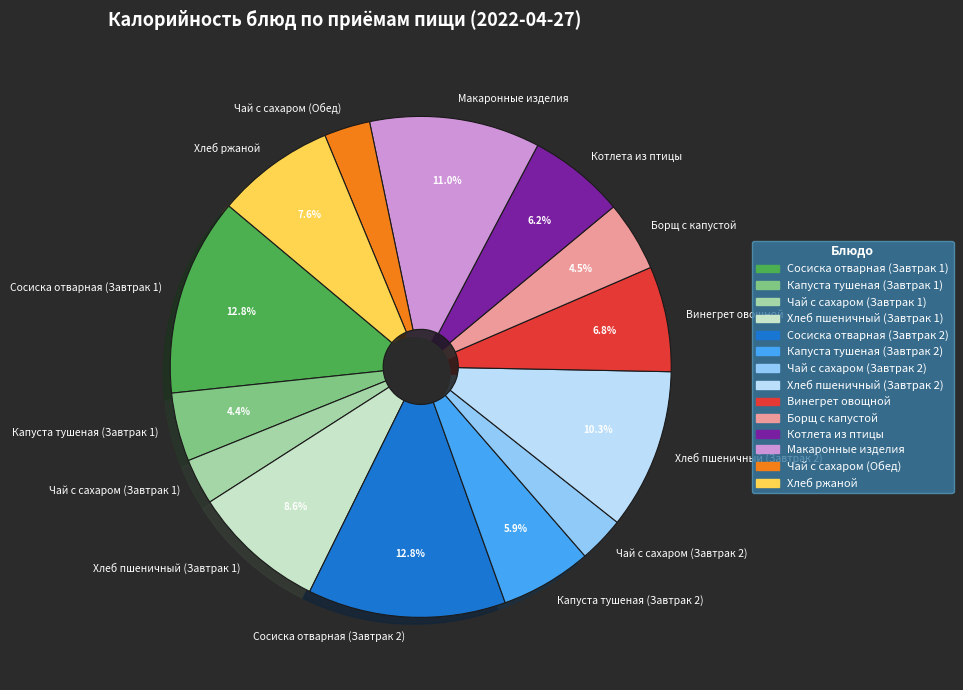

Which has a higher value, Котлета из птицы or Винегрет овощной?

Винегрет овощной